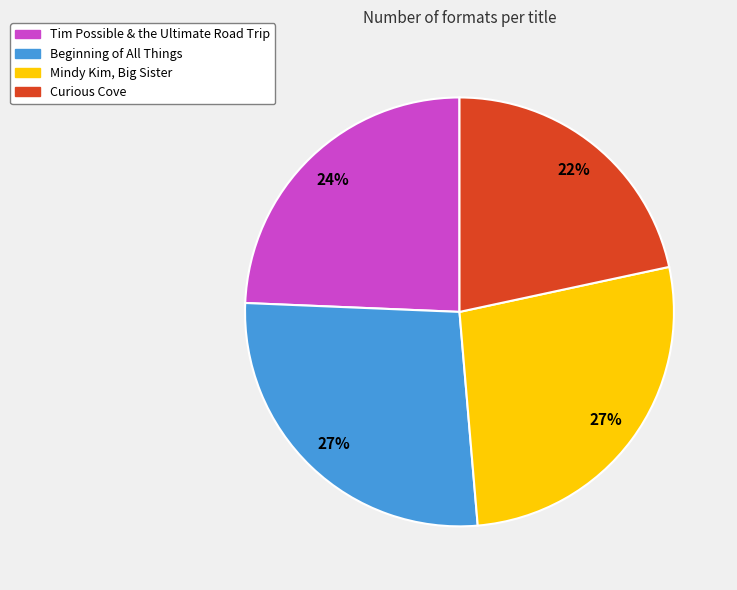

To the nearest percent, what portion does Tim Possible & the Ultimate Road Trip represent?

24%